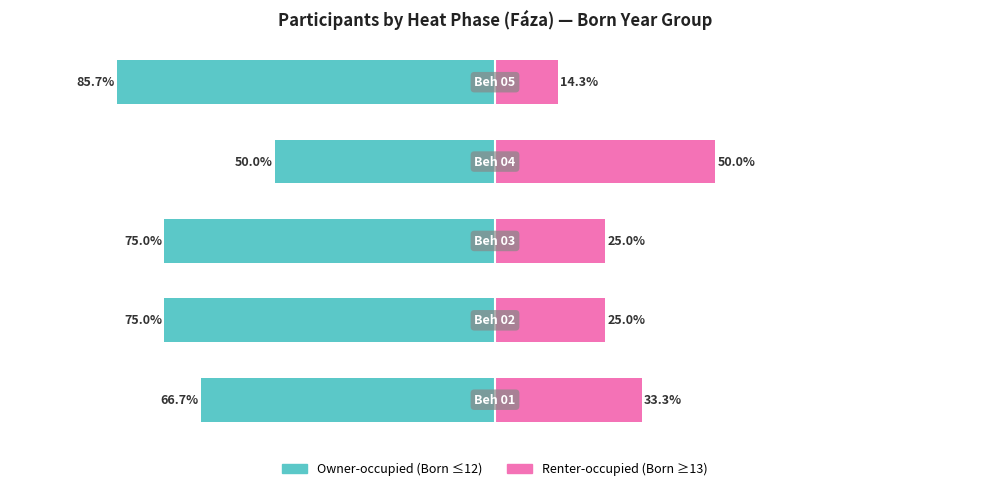

Reading right to left, extract all data points from this chart.

Owner-occupied: -85.7	-50.0	-75.0	-75.0	-66.7
Renter-occupied: 14.3	50.0	25.0	25.0	33.3